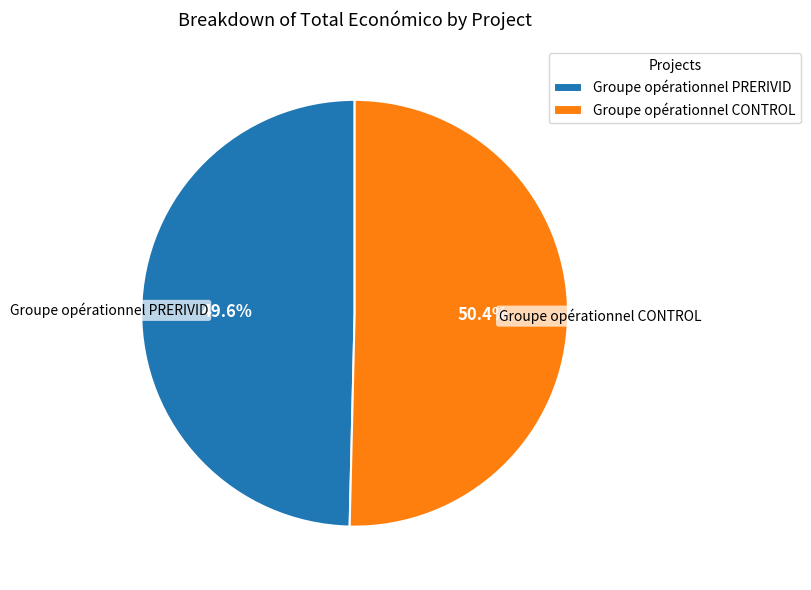

What percentage is the Groupe opérationnel PRERIVID slice, to the nearest percent?

50%